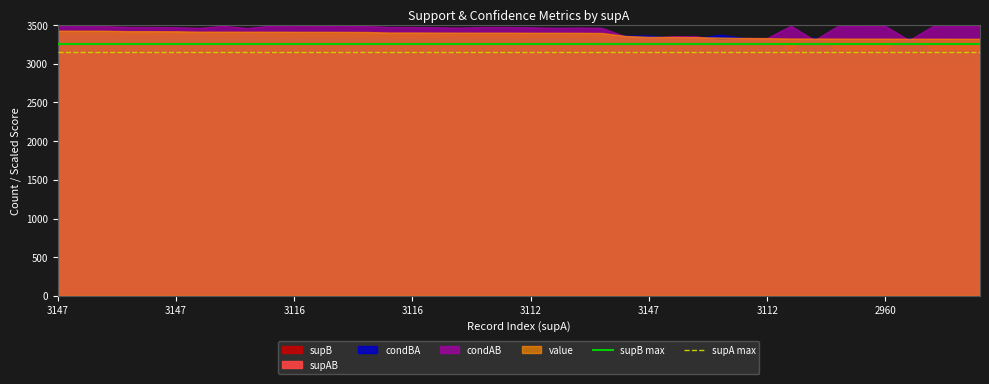

Does the chart display data point markers on the line(s)?

No